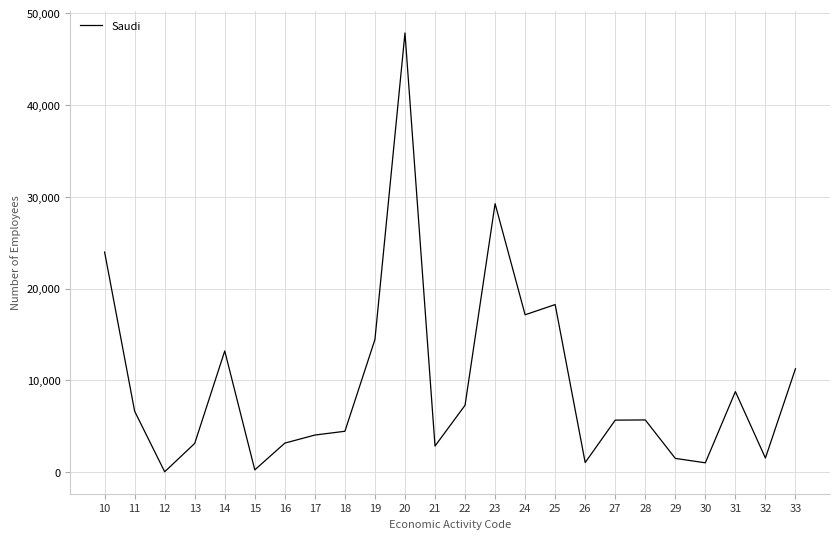

What is the greatest value displayed?

47856